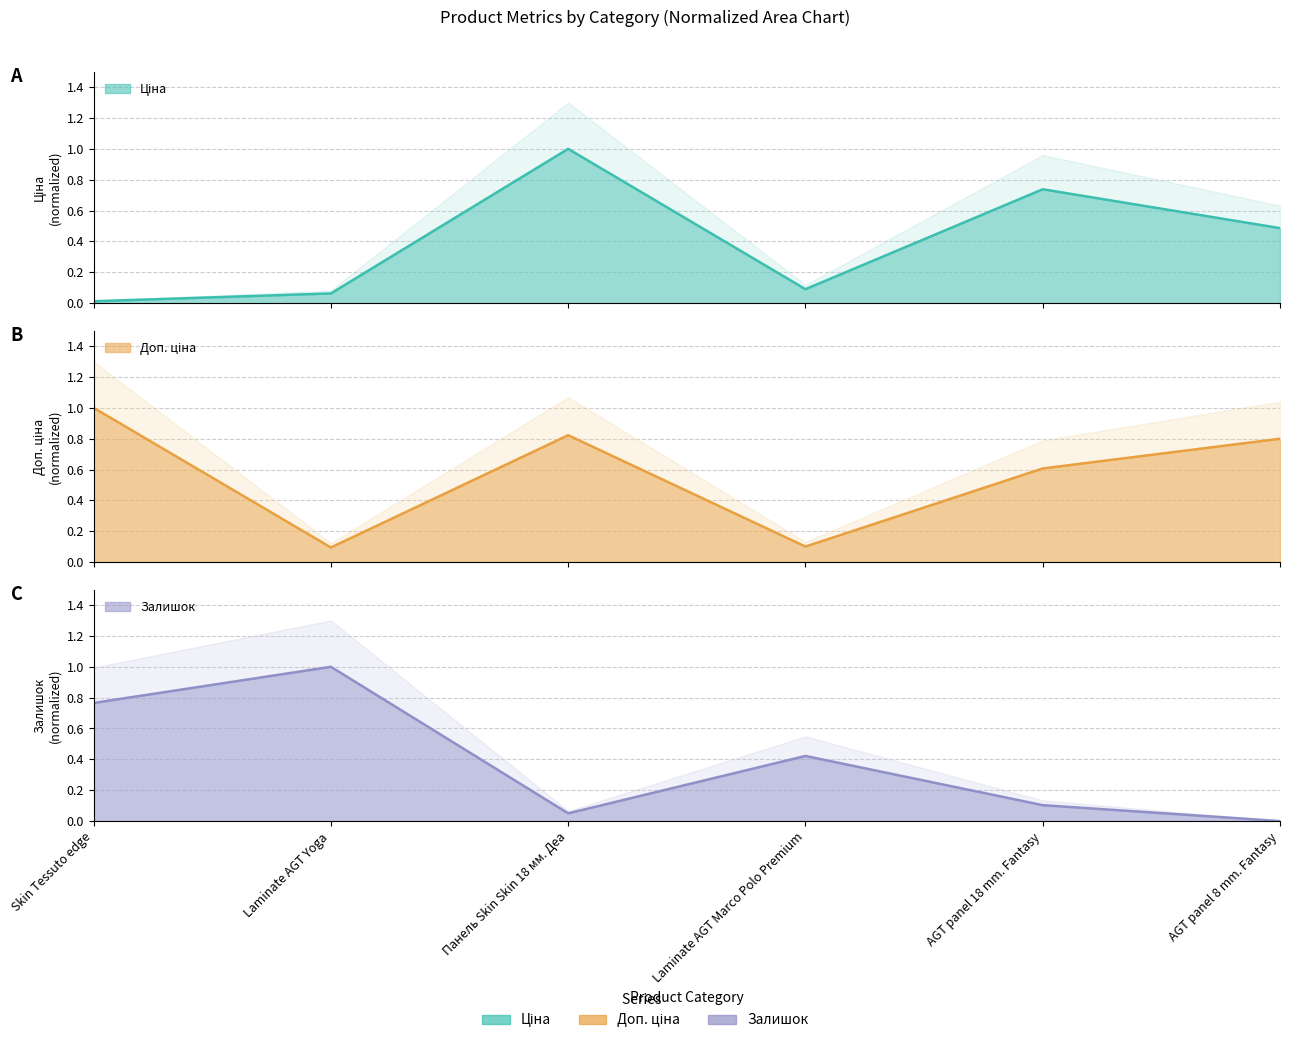

List the labels in order of Залишок value, smallest first.

AGT panel 8 mm. Fantasy, Панель Skin Skin 18 мм. Деа, AGT panel 18 mm. Fantasy, Laminate AGT Marco Polo Premium, Skin Tessuto edge, Laminate AGT Yoga